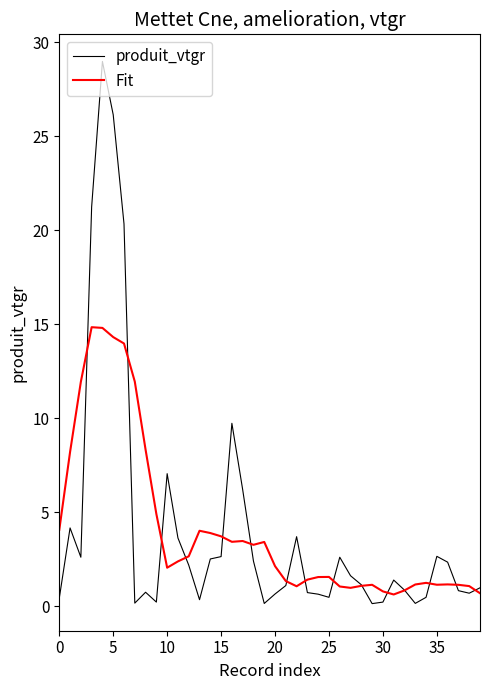

What is the maximum value shown in the chart?

29.0